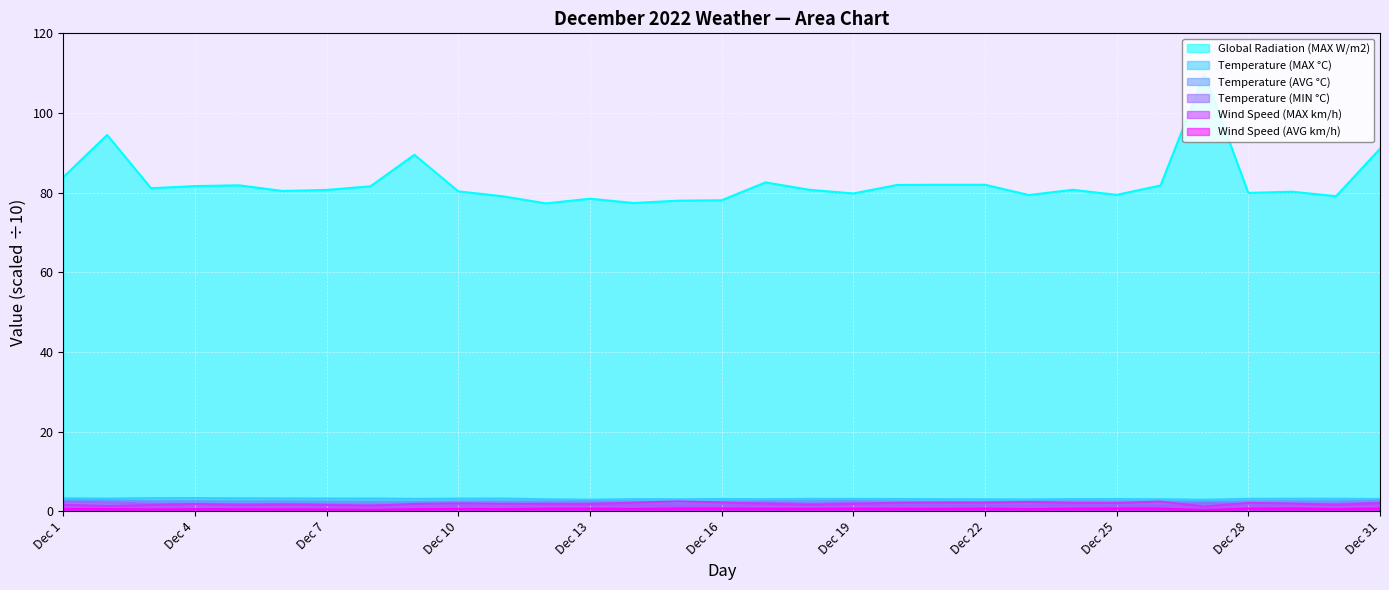

Is the value of Global Radiation (MAX W/m2) at Dec 5 greater than the value of Temperature (AVG °C) at Dec 3?

Yes